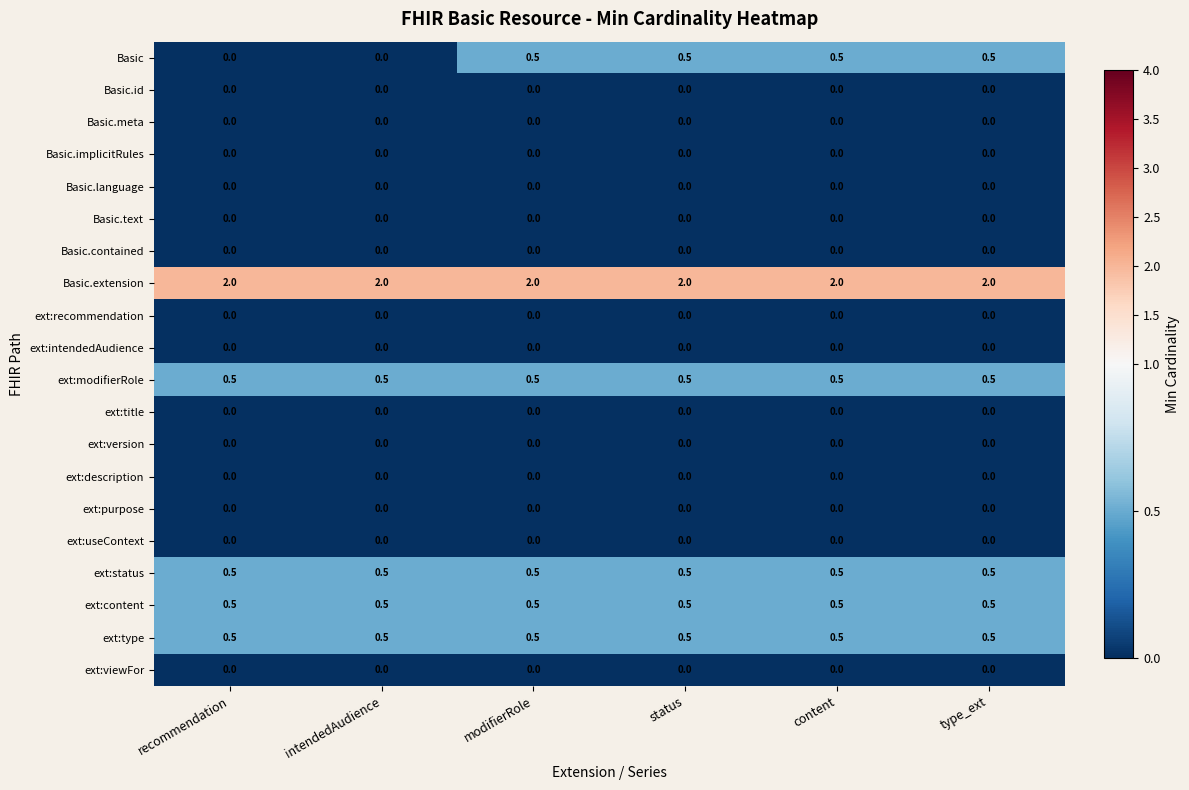

Which series has the largest total across all categories?

Basic.extension